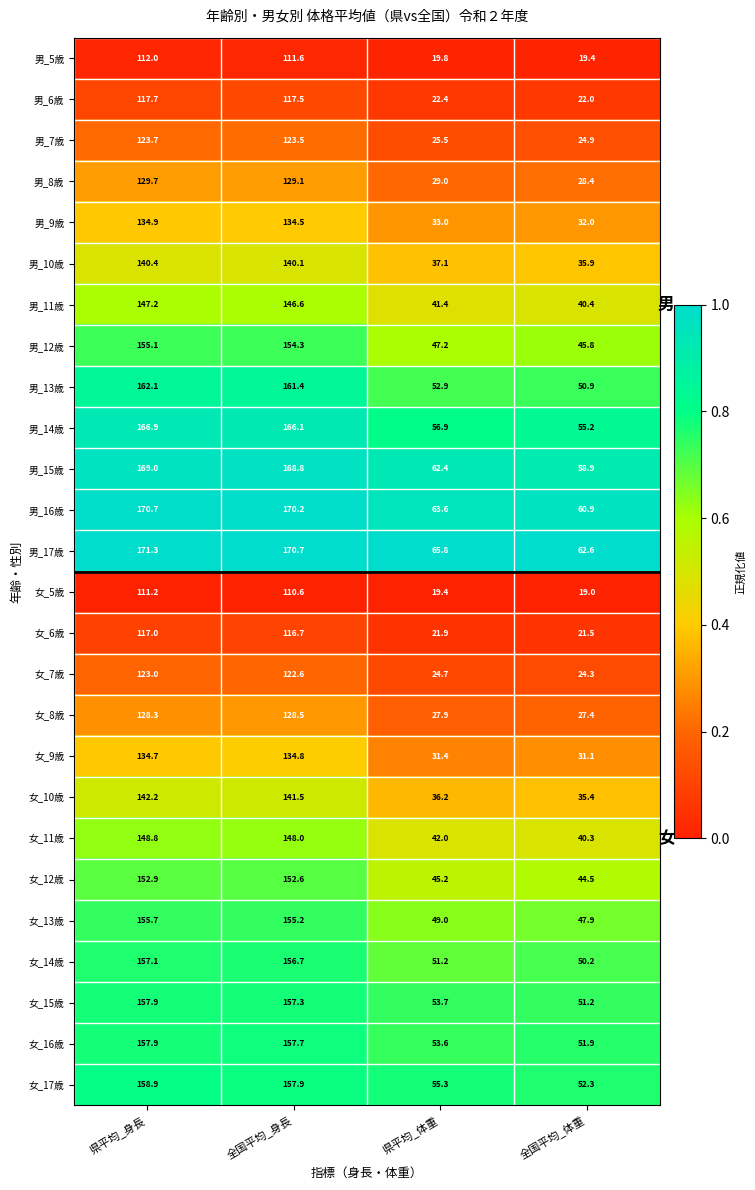

Which series has the largest range (max minus min)?

男_14歳